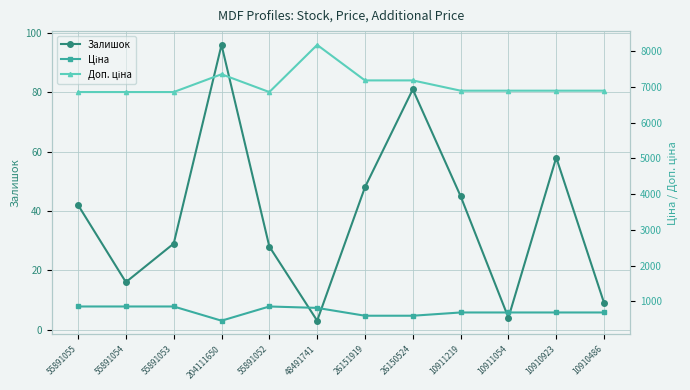

True or false: Залишок has a value of 28 at 55891052.

True